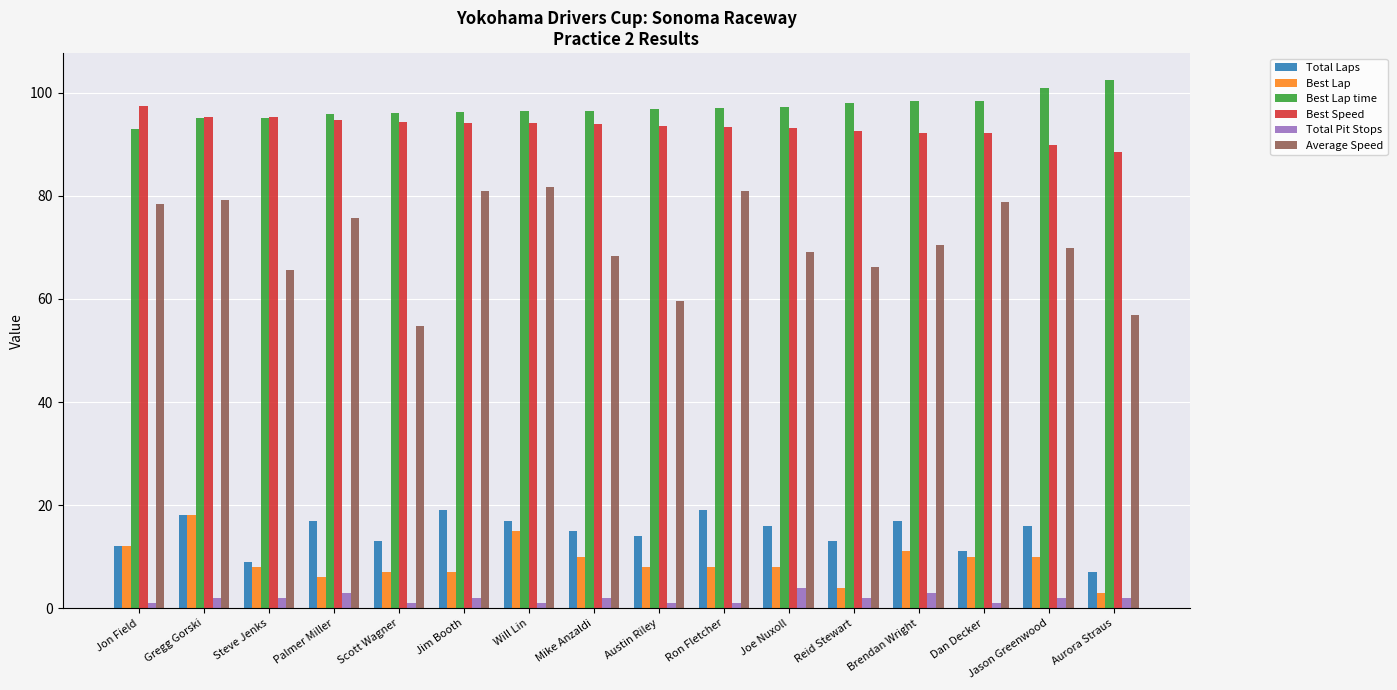

What is the total value across all series at Brendan Wright?

292.0